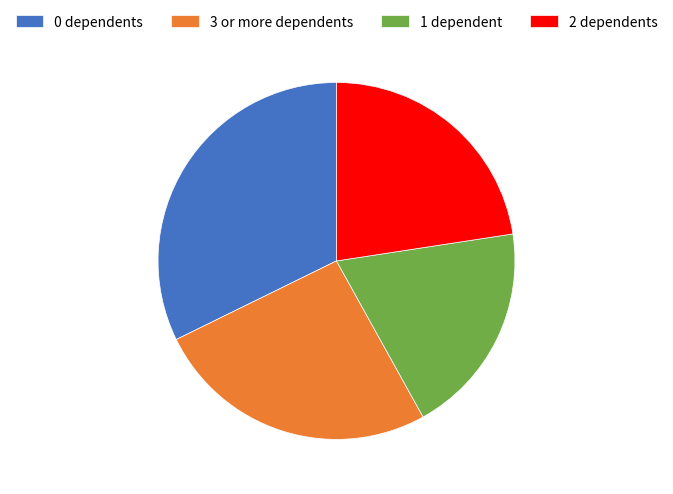

True or false: 1 dependent accounts for 7% of the total.

False